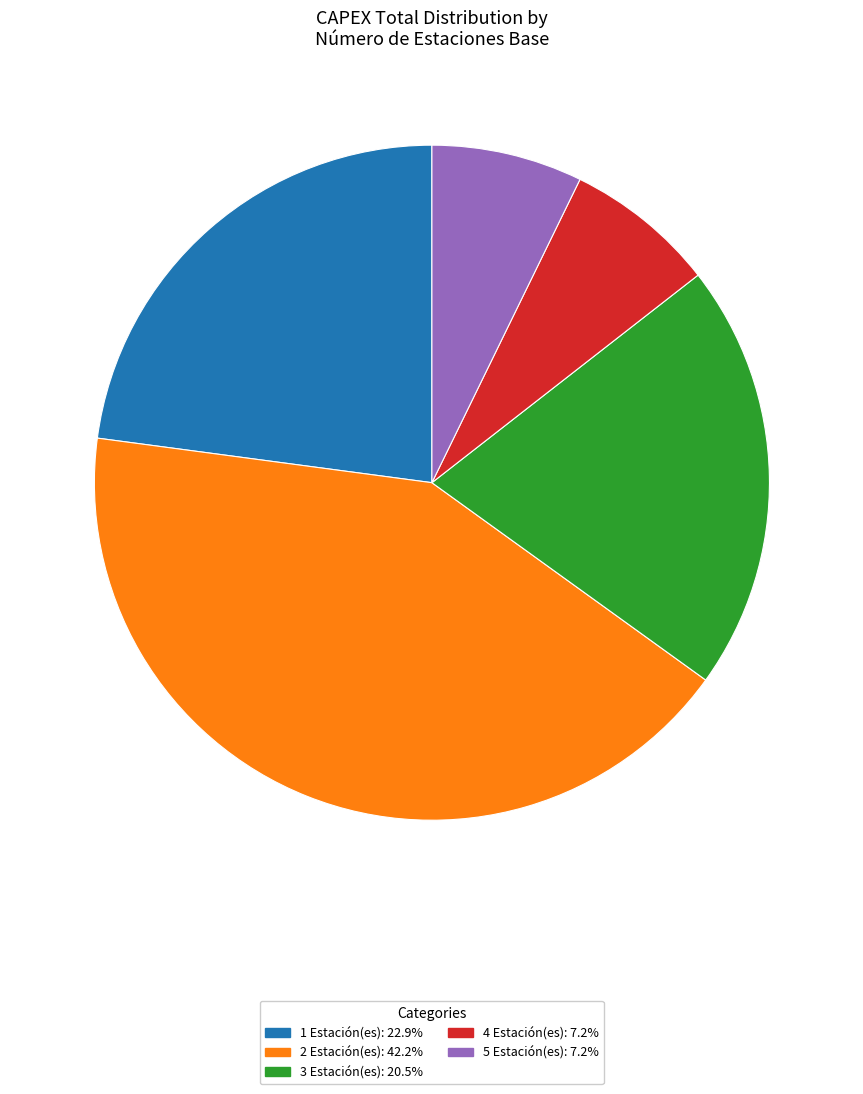

Is there a majority slice in this chart?

No